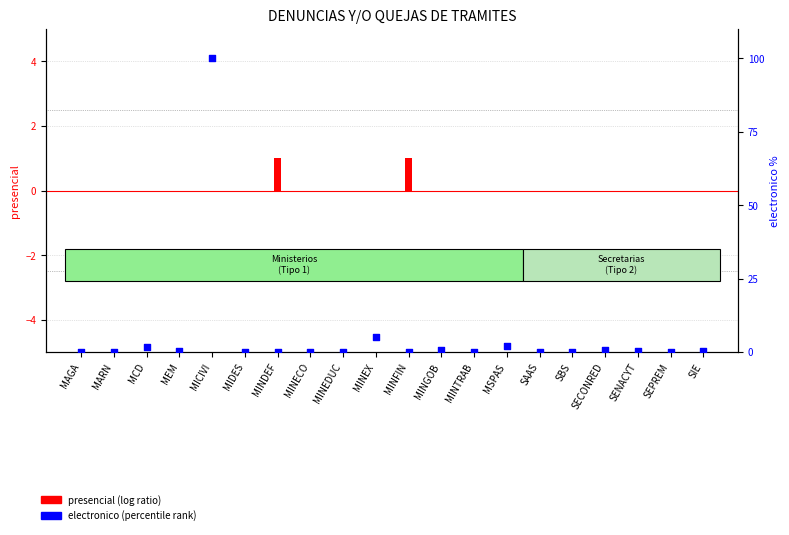

Which series has the largest total across all categories?

electronico (percentile rank)